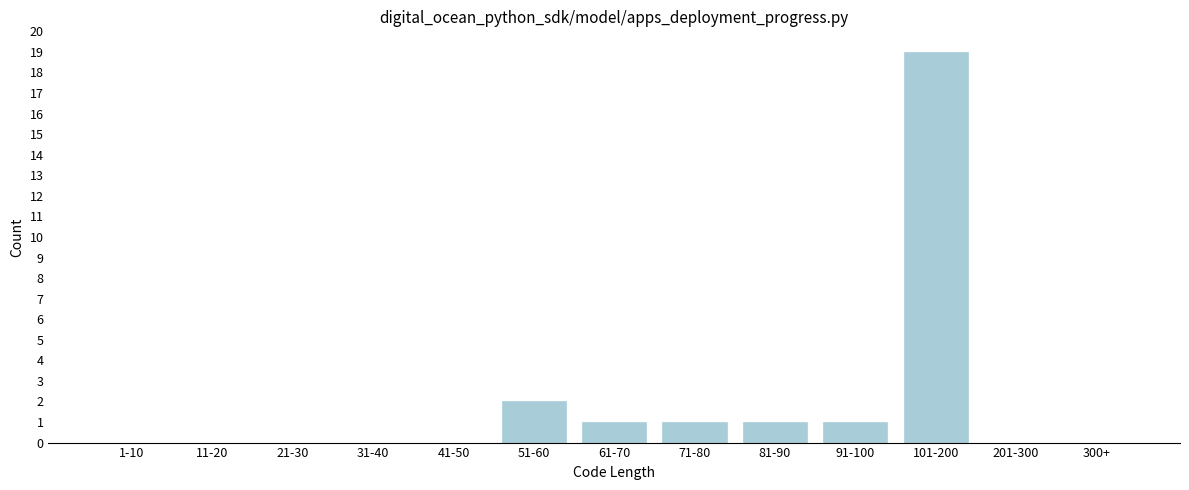

Reading left to right, extract all data points from this chart.

1-10=0	11-20=0	21-30=0	31-40=0	41-50=0	51-60=2	61-70=1	71-80=1	81-90=1	91-100=1	101-200=19	201-300=0	300+=0